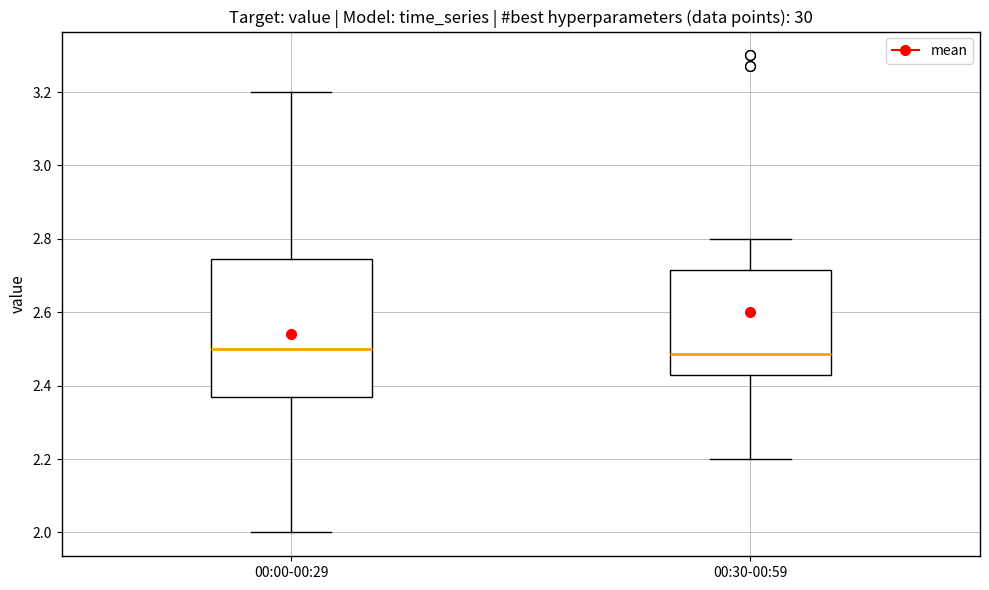

Reading left to right, read every box against the y-axis: the position of its median line, the range the box covers, and the ends of its whiskers. The values are not printed on the chart, so give them approximately, as read against the axis.

00:00-00:29: median 2.50, box 2.38 to 2.74, whiskers 2.00 to 3.20
00:30-00:59: median 2.48, box 2.44 to 2.72, whiskers 2.20 to 2.80